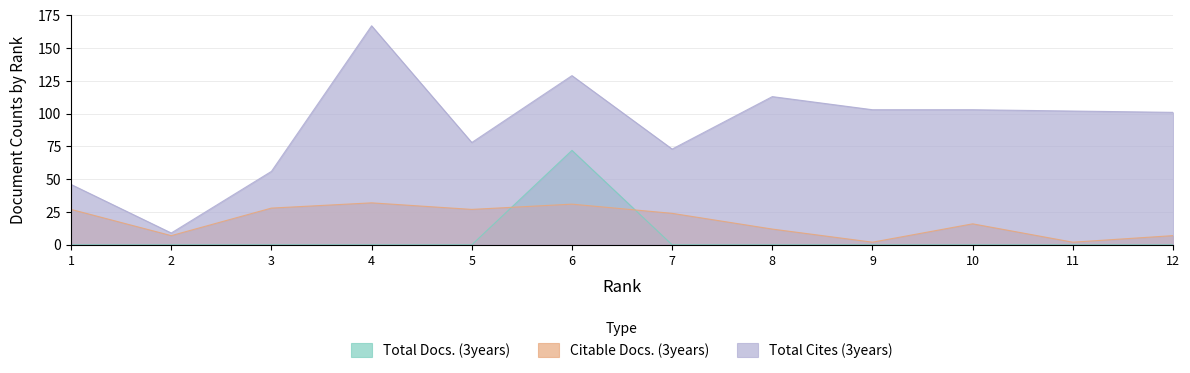

How many series are shown in this chart?

3